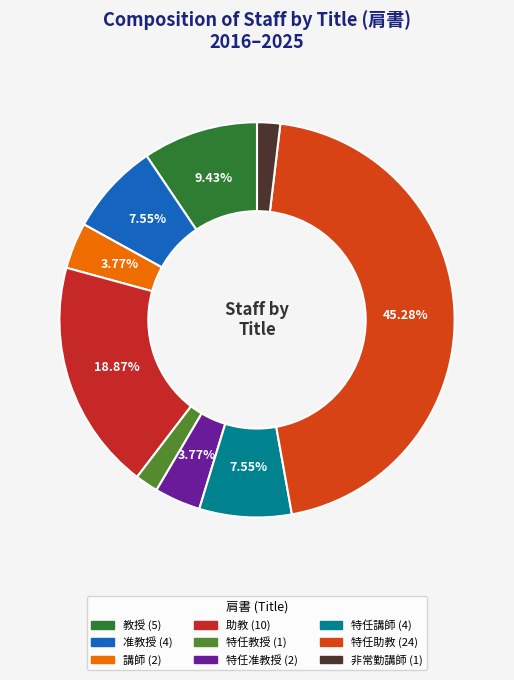

Count the number of slices in the pie.

9